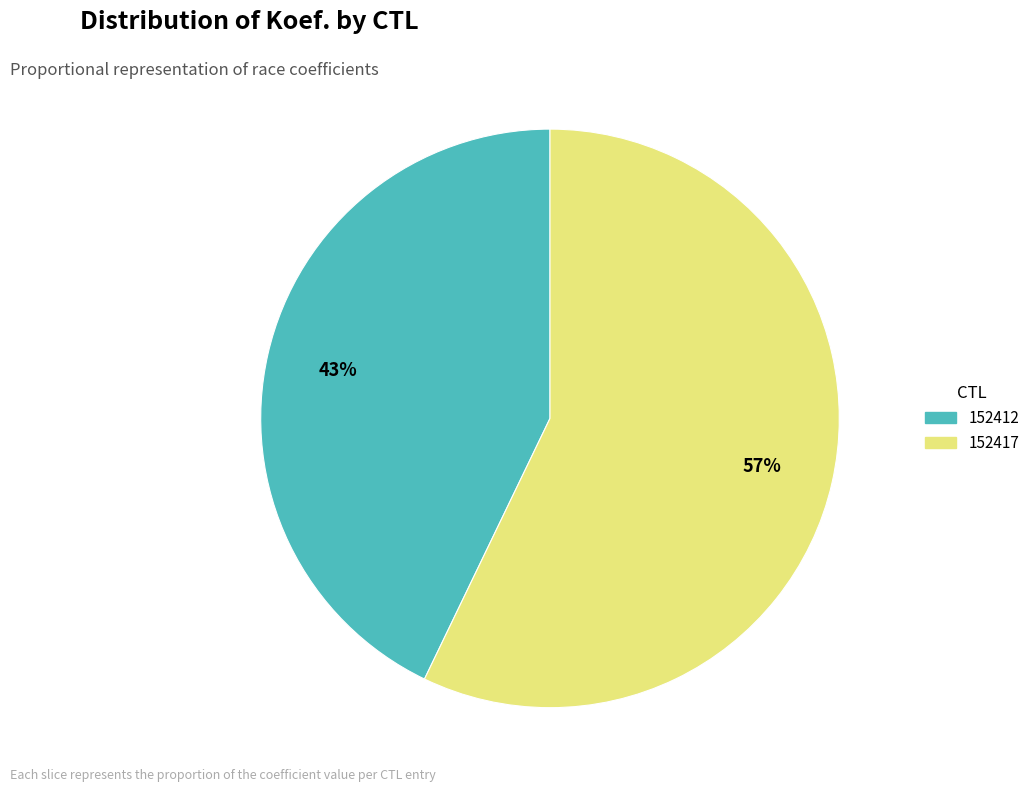

To the nearest percent, what percentage of the pie is 152417?

57%